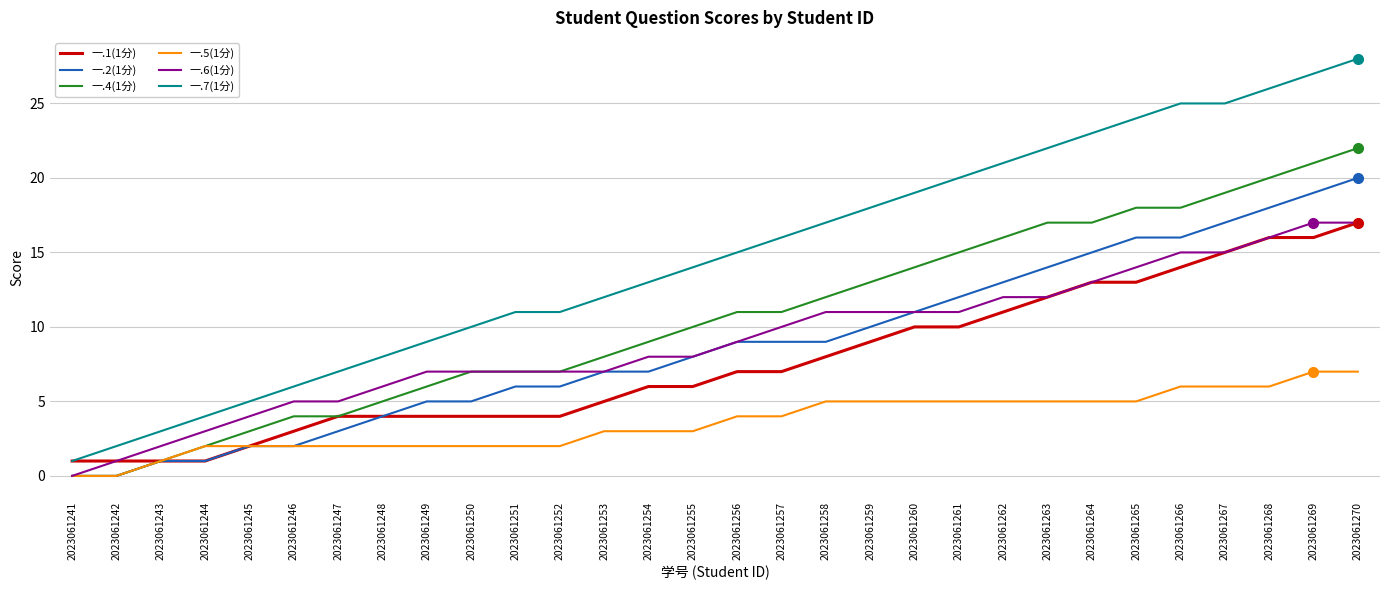

The value of 一.7(1分) at 2023061255 is 14. True or false?

True